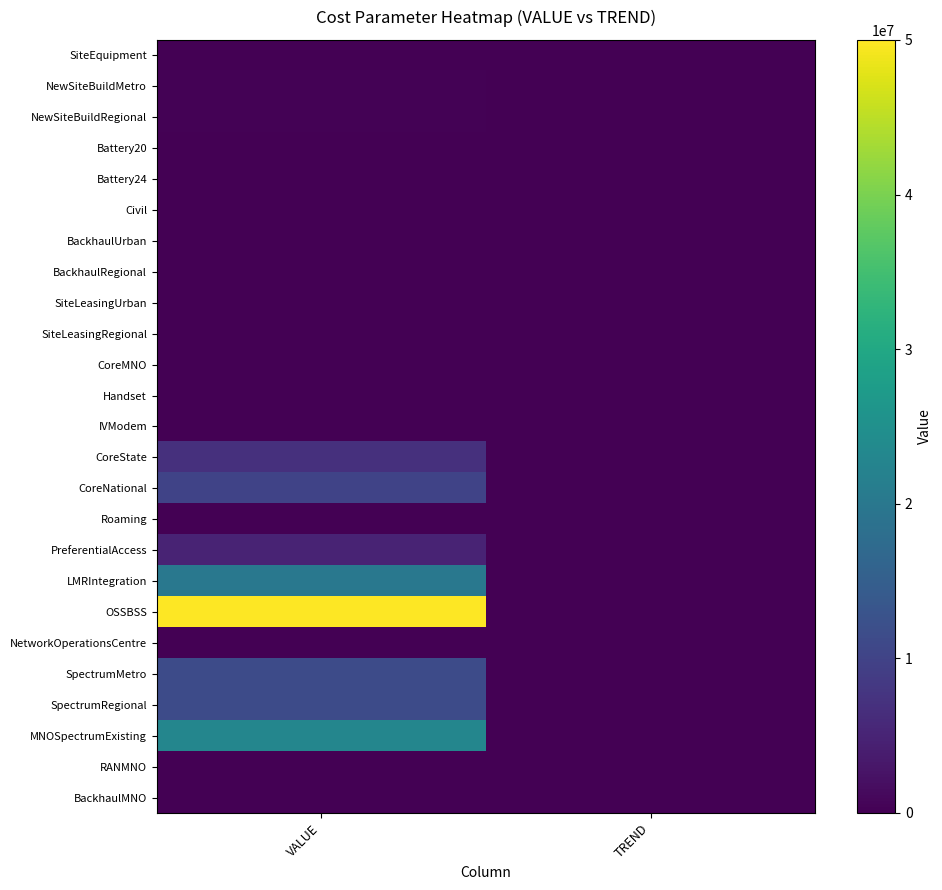

Which has a higher value, VALUE or TREND?

VALUE